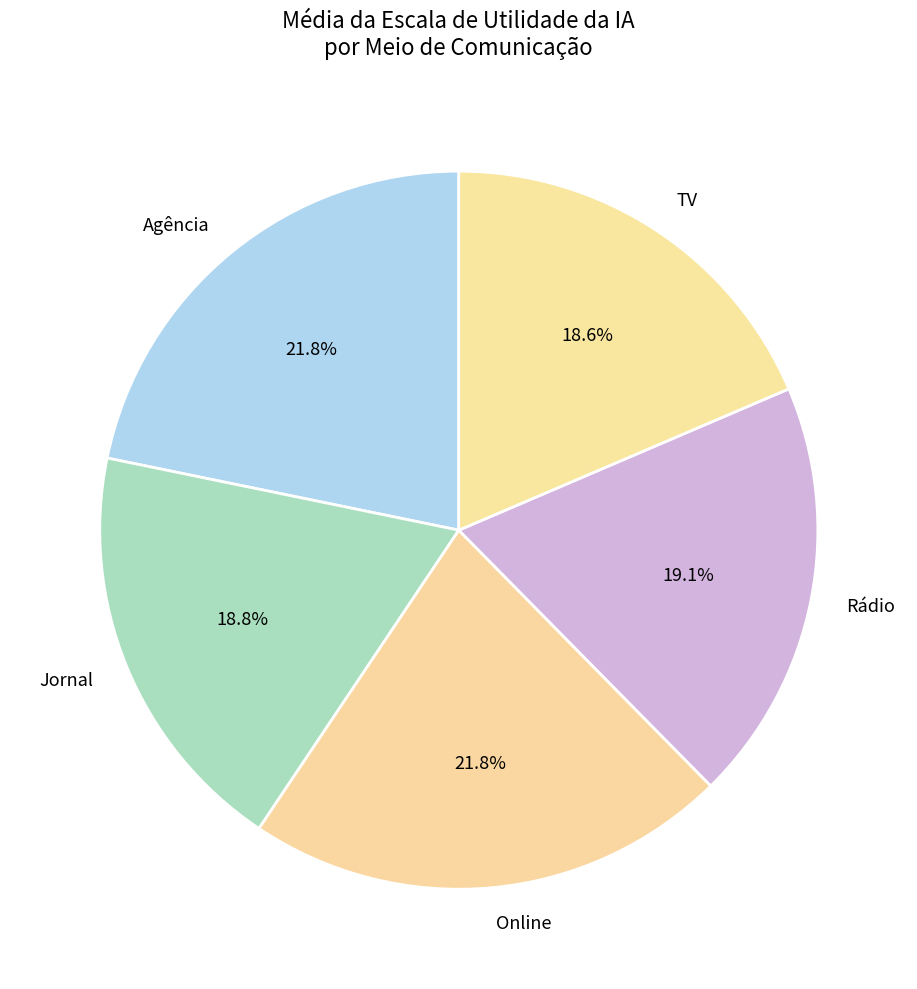

Does Online represent more than half of the total?

No